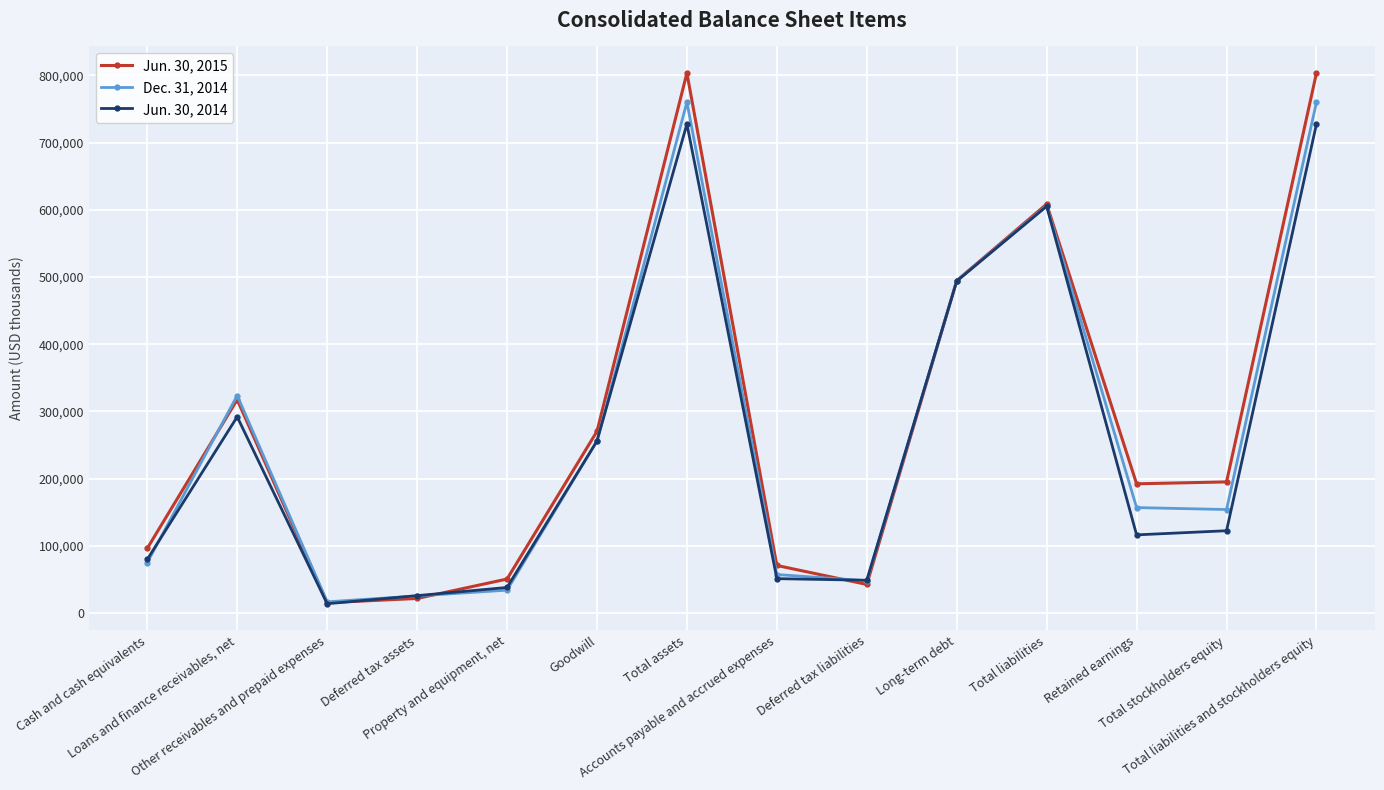

Is it true that Dec. 31, 2014 equals 606213 at Total liabilities?

True